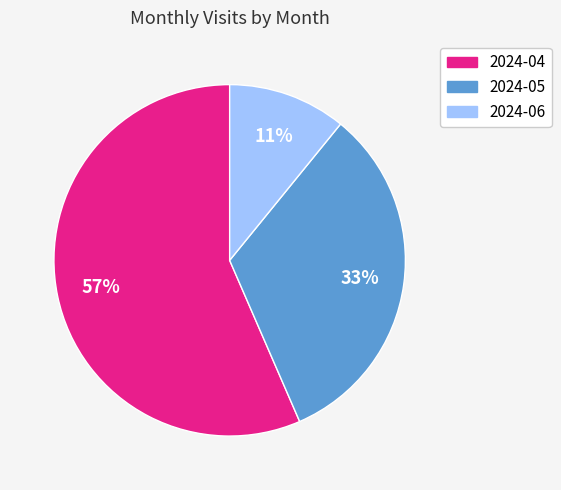

Which category has the biggest portion of the pie?

2024-04